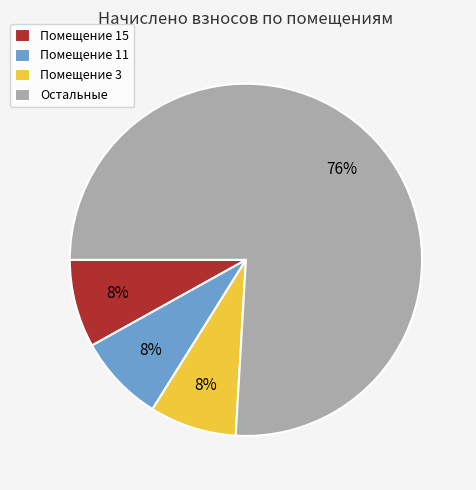

What percentage is the Остальные slice, to the nearest percent?

76%